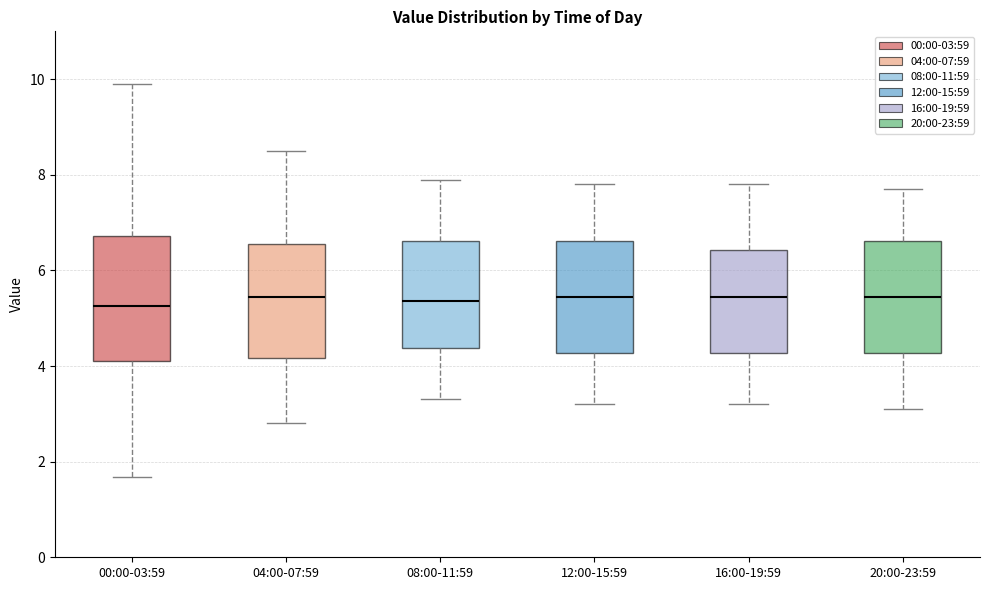

Reading left to right, read every box against the y-axis: the position of its median line, the range the box covers, and the ends of its whiskers. The values are not printed on the chart, so give them approximately, as read against the axis.

00:00-03:59: median 5.2, box 4.2 to 6.8, whiskers 1.6 to 10.0
04:00-07:59: median 5.4, box 4.2 to 6.6, whiskers 2.8 to 8.6
08:00-11:59: median 5.4, box 4.4 to 6.6, whiskers 3.4 to 8.0
12:00-15:59: median 5.4, box 4.2 to 6.6, whiskers 3.2 to 7.8
16:00-19:59: median 5.4, box 4.2 to 6.4, whiskers 3.2 to 7.8
20:00-23:59: median 5.4, box 4.2 to 6.6, whiskers 3.2 to 7.8